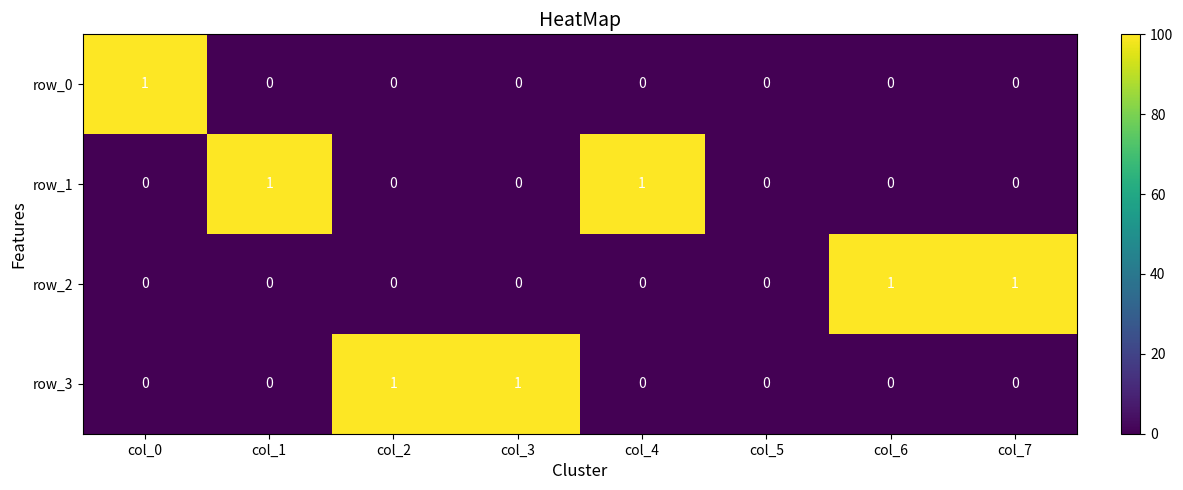

What is the greatest value displayed?

1